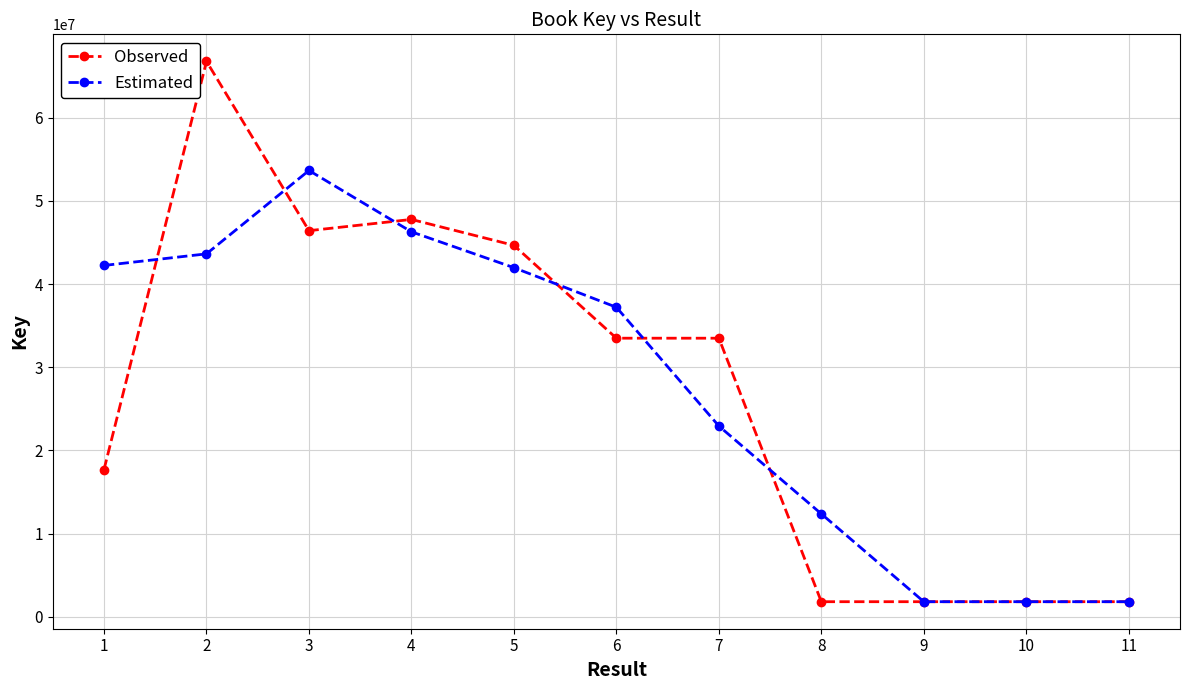

Is the value of Observed at 4 greater than the value of Estimated at 8?

Yes